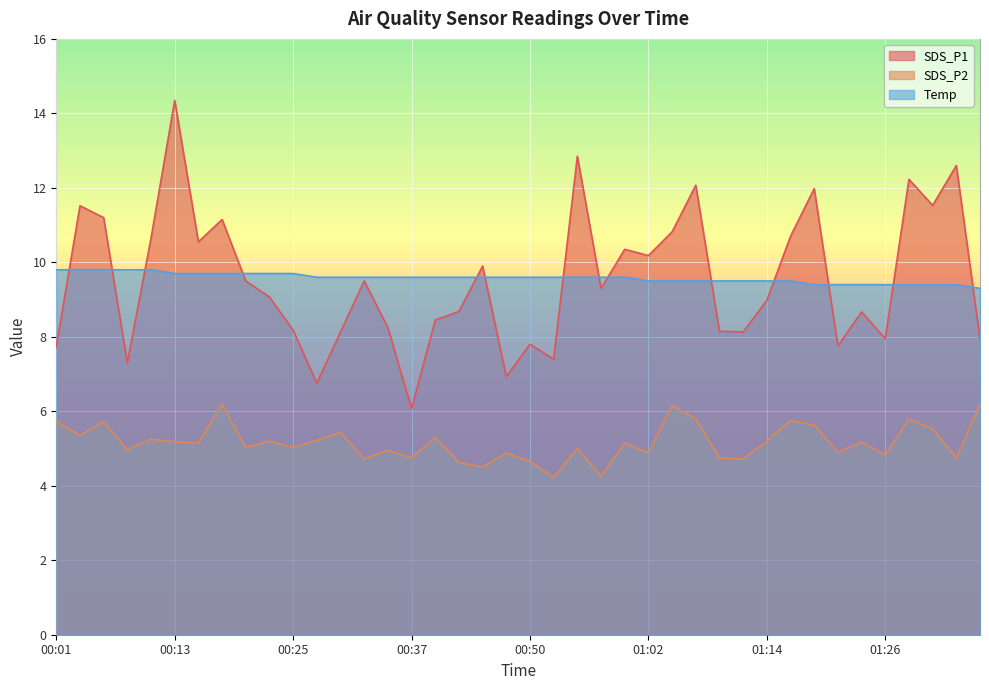

Which has a higher value, 00:55 or 00:50?

00:55